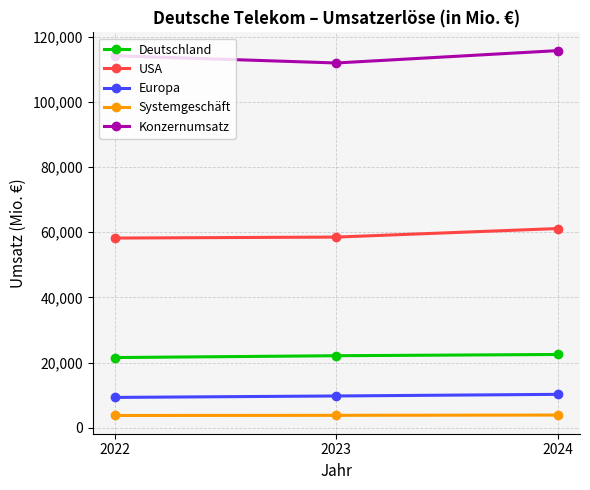

Is it true that Konzernumsatz equals 115769 at 2024?

True